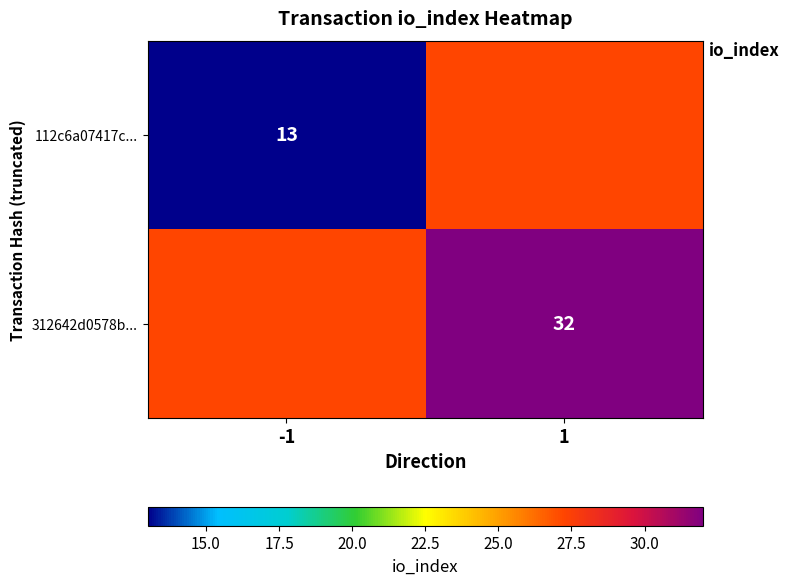

The value of 312642d0578b... at 1 is 32. True or false?

True